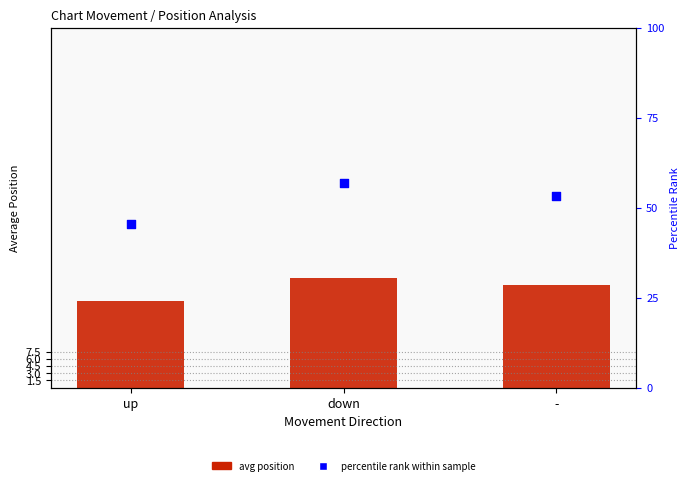

At how many categories does at least one series exceed 33?

3